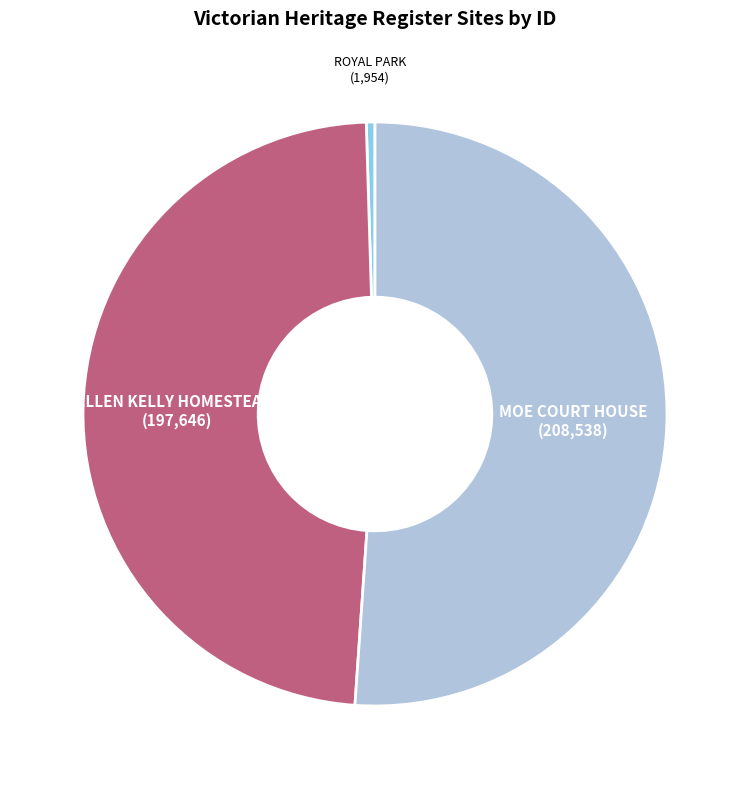

Is there any slice that represents more than half of the pie?

Yes